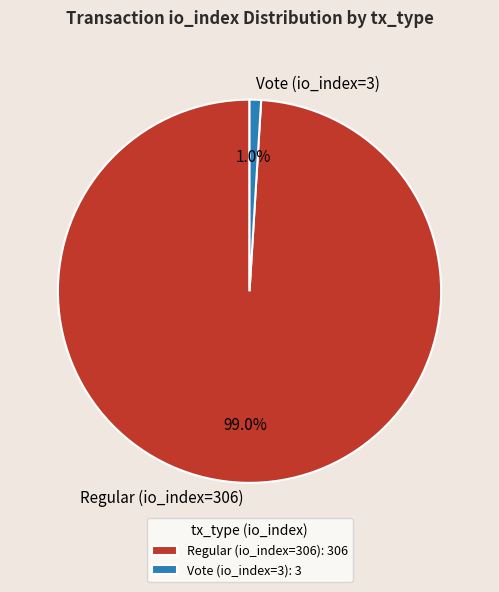

To the nearest percent, what is the difference between the Vote (io_index=3) and Regular (io_index=306) slice percentages?

98%